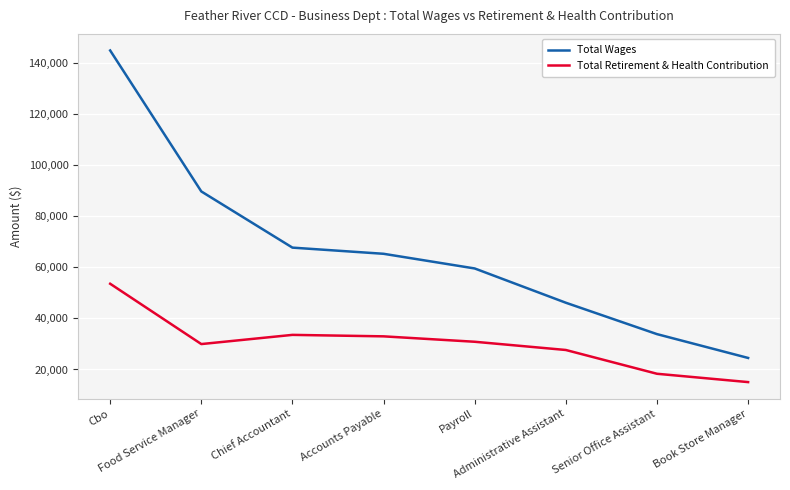

What are all the series names shown in the legend?

Total Wages, Total Retirement & Health Contribution